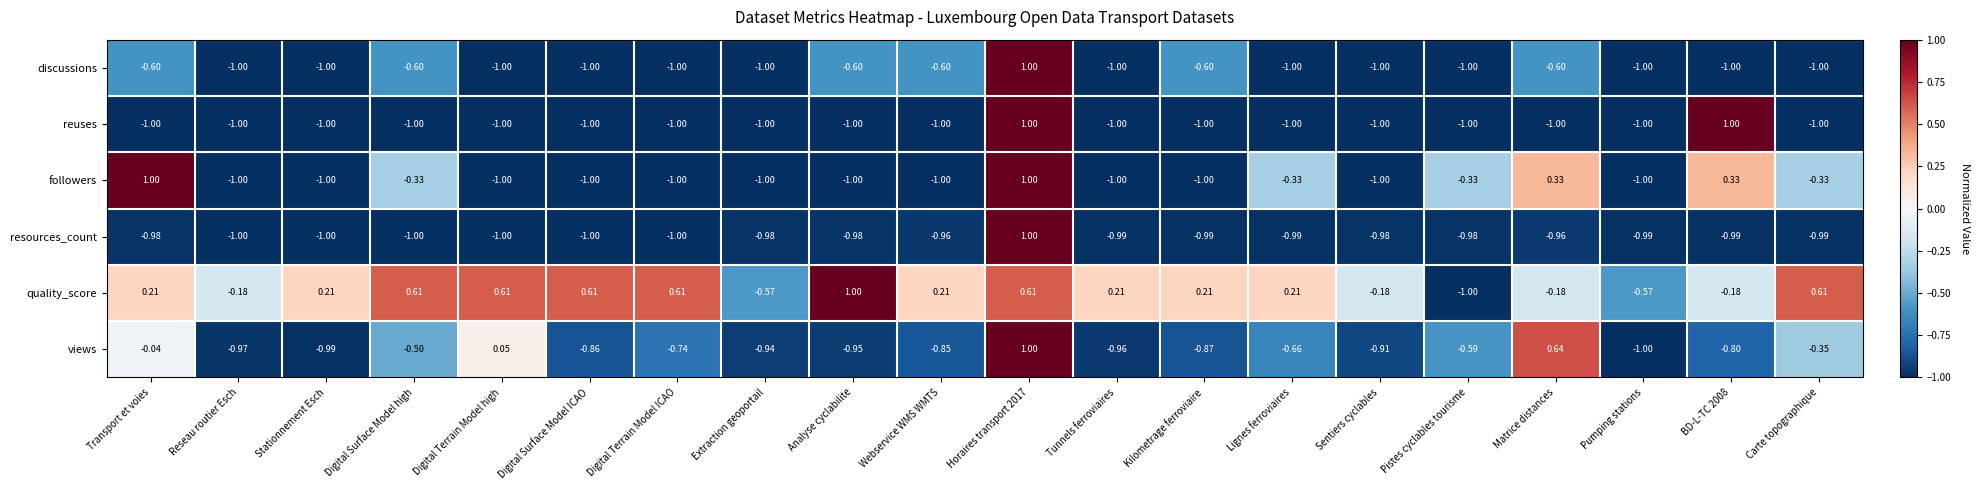

Which series has the largest total across all categories?

quality_score